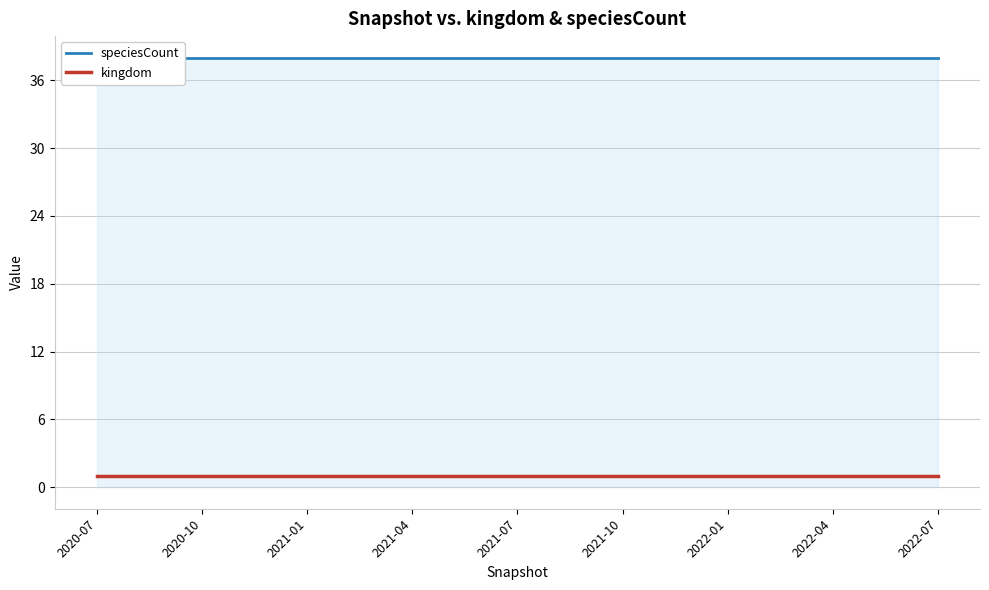

Which series has the widest spread of values?

speciesCount